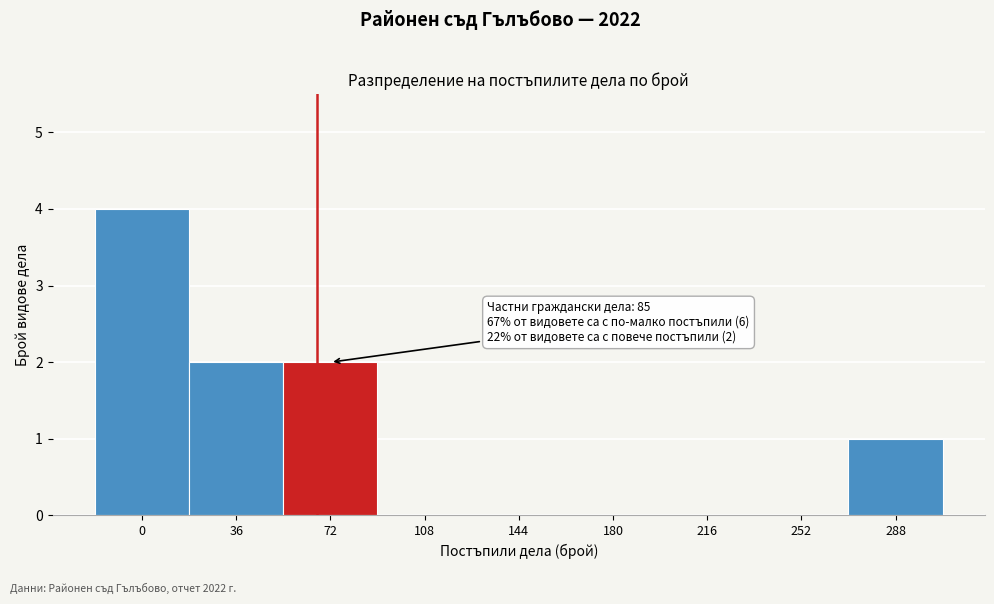

Reading right to left, list all the values displayed in this chart.

288=1	252=0	216=0	180=0	144=0	108=0	72=2	36=2	0=4